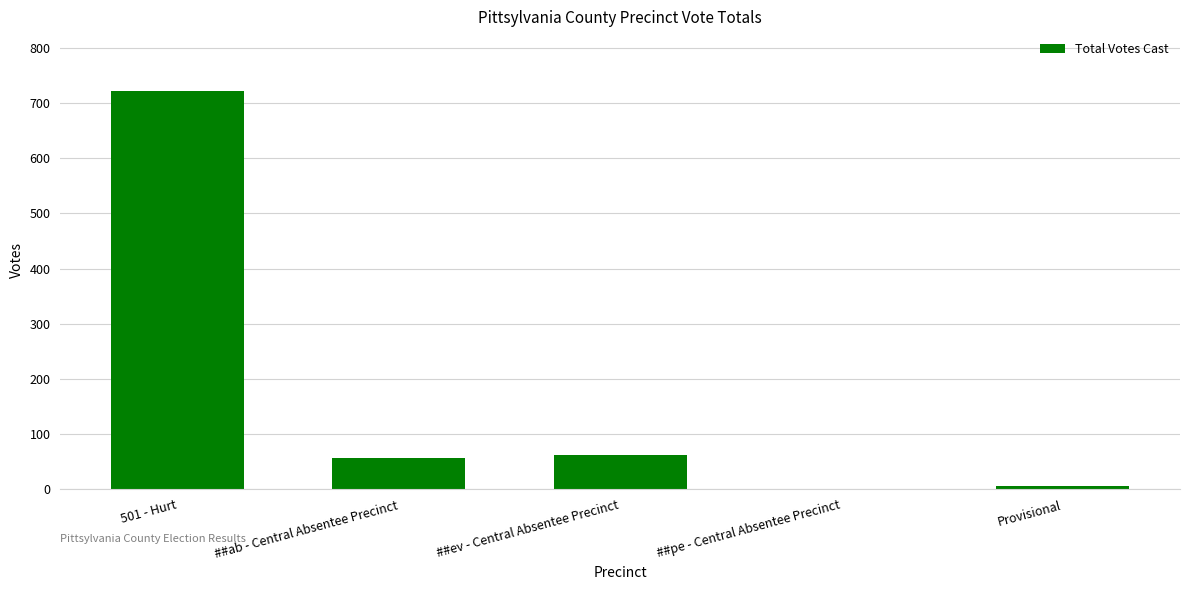

At which label does the data first exceed 56?

501 - Hurt